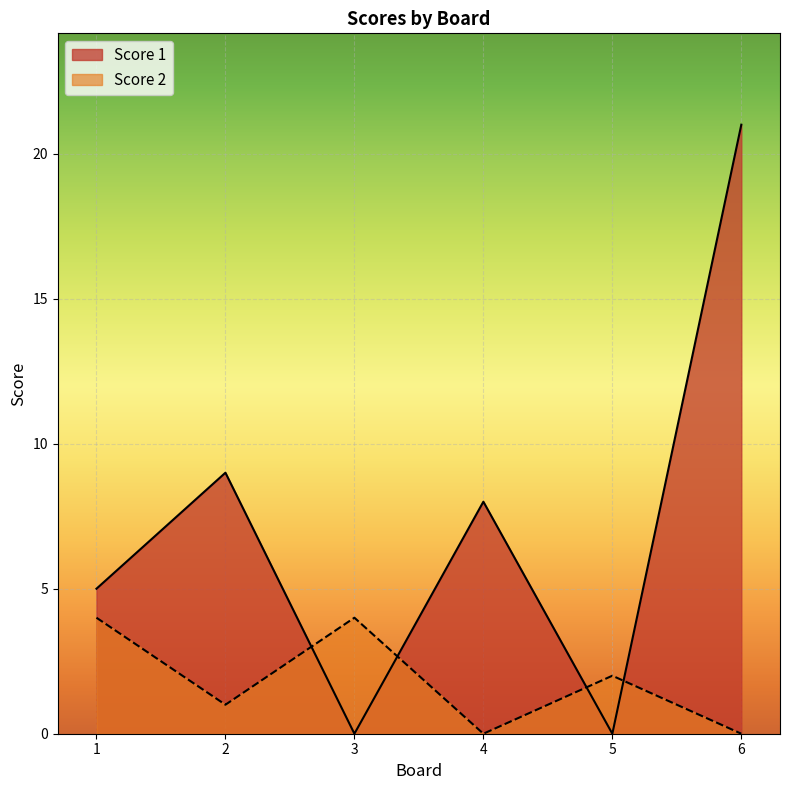

The Score 1 series shows 10 at 4. True or false?

False